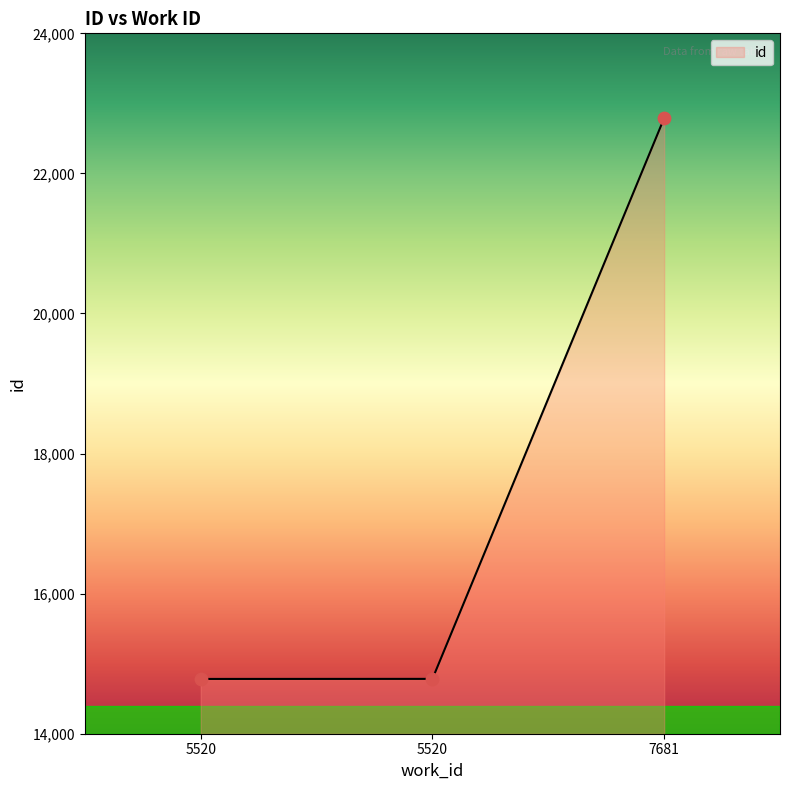

Approximately how many times larger is the value at 5520 compared to 5520?

1.0